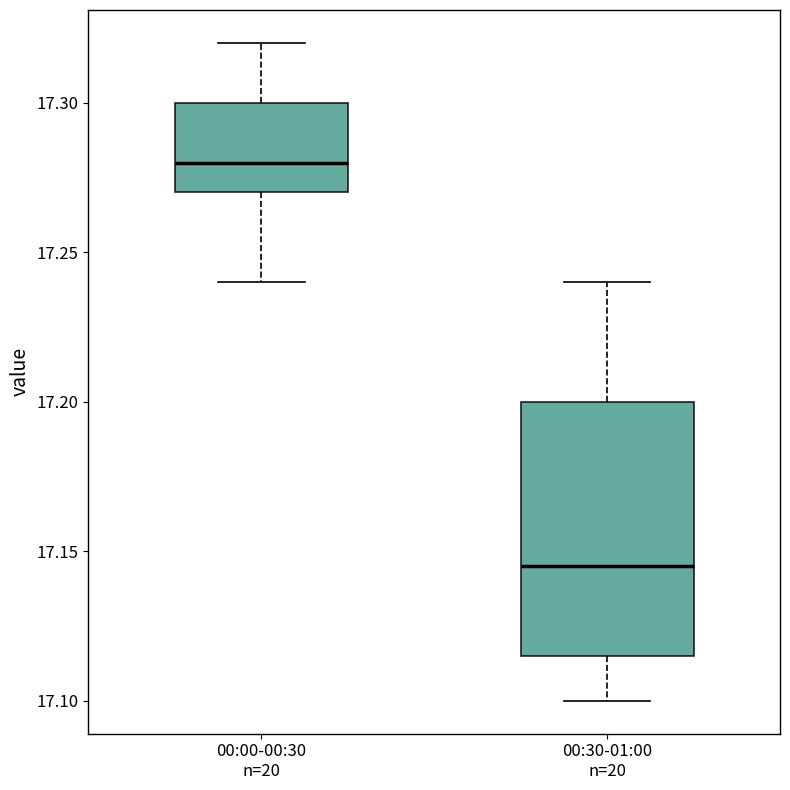

Reading left to right, read every box against the y-axis: the position of its median line, the range the box covers, and the ends of its whiskers. The values are not printed on the chart, so give them approximately, as read against the axis.

00:00-00:30 n=20: median 17.280, box 17.270 to 17.300, whiskers 17.240 to 17.320
00:30-01:00 n=20: median 17.145, box 17.115 to 17.200, whiskers 17.100 to 17.240